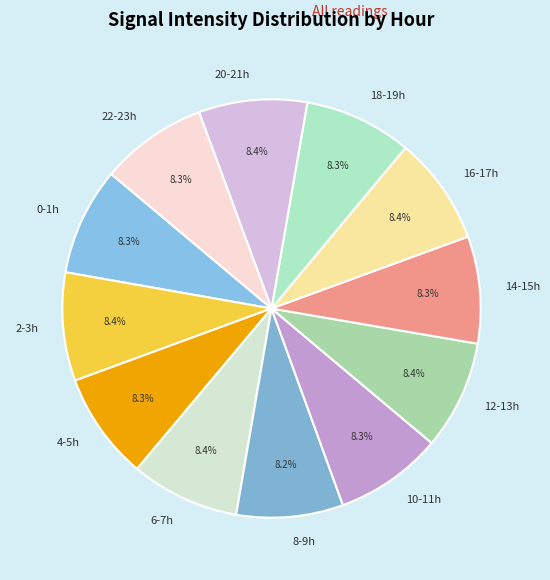

How much of the chart is everything except 8-9h?

91.8%